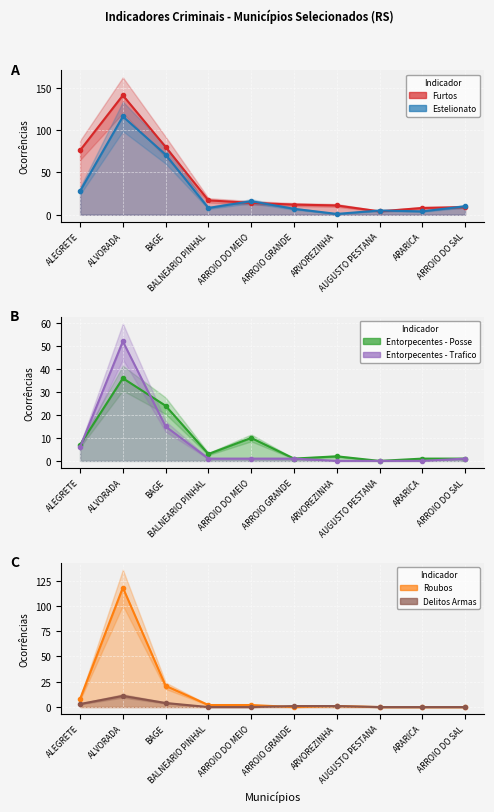

Reading right to left, extract all data points from this chart.

Furtos: ARROIO DO SAL=9	ARARICA=8	AUGUSTO PESTANA=4	ARVOREZINHA=11	ARROIO GRANDE=12	ARROIO DO MEIO=14	BALNEARIO PINHAL=17	BAGE=80	ALVORADA=141	ALEGRETE=76
Estelionato: ARROIO DO SAL=10	ARARICA=4	AUGUSTO PESTANA=5	ARVOREZINHA=1	ARROIO GRANDE=7	ARROIO DO MEIO=16	BALNEARIO PINHAL=8	BAGE=71	ALVORADA=116	ALEGRETE=28
Entorpecentes - Posse: ARROIO DO SAL=1	ARARICA=1	AUGUSTO PESTANA=0	ARVOREZINHA=2	ARROIO GRANDE=1	ARROIO DO MEIO=10	BALNEARIO PINHAL=3	BAGE=24	ALVORADA=36	ALEGRETE=7
Entorpecentes - Trafico: ARROIO DO SAL=1	ARARICA=0	AUGUSTO PESTANA=0	ARVOREZINHA=0	ARROIO GRANDE=1	ARROIO DO MEIO=1	BALNEARIO PINHAL=1	BAGE=15	ALVORADA=52	ALEGRETE=6
Roubos: ARROIO DO SAL=0	ARARICA=0	AUGUSTO PESTANA=0	ARVOREZINHA=1	ARROIO GRANDE=0	ARROIO DO MEIO=2	BALNEARIO PINHAL=2	BAGE=21	ALVORADA=118	ALEGRETE=8
Delitos Armas: ARROIO DO SAL=0	ARARICA=0	AUGUSTO PESTANA=0	ARVOREZINHA=1	ARROIO GRANDE=1	ARROIO DO MEIO=0	BALNEARIO PINHAL=0	BAGE=4	ALVORADA=11	ALEGRETE=3